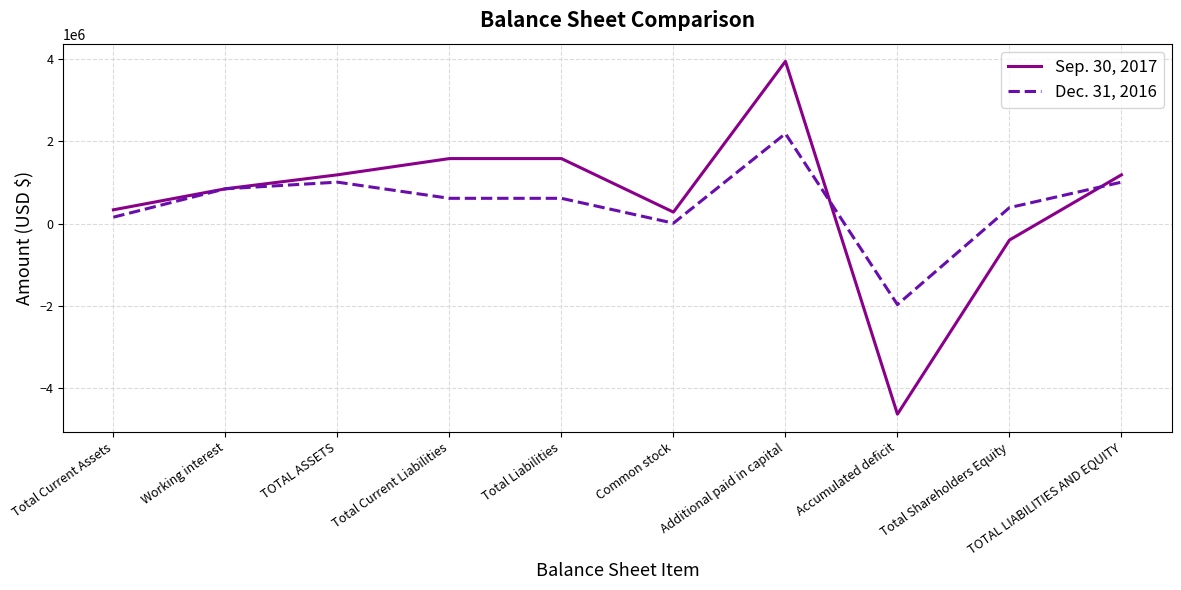

How many lines are shown in the chart?

2